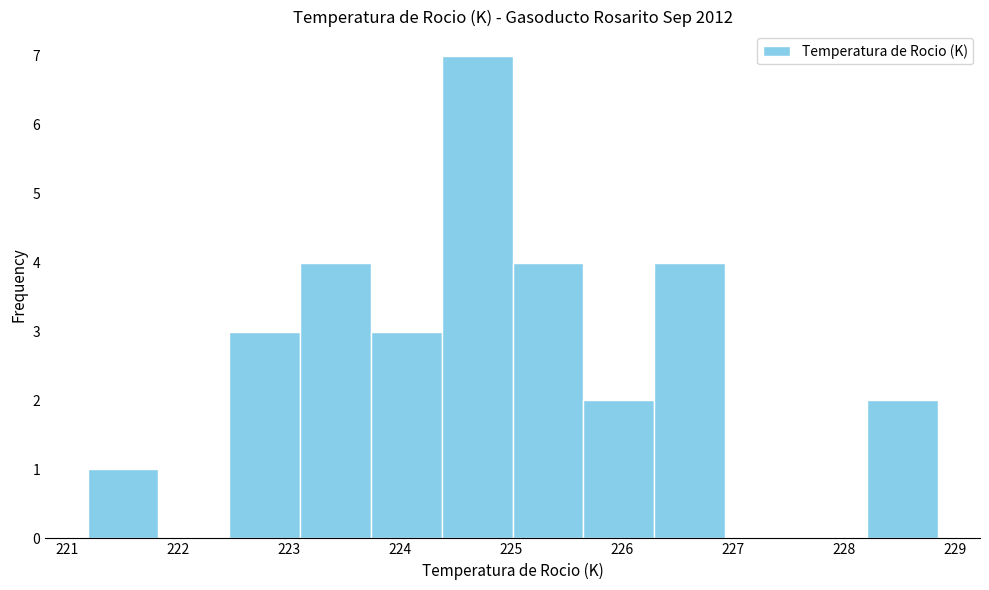

Reading left to right, list every bar in this chart as the range it spans on the x-axis followed by its height. Neither the bar edges nor the heights are printed on the chart, so give them approximately, as read against the axes.

221.2 to 221.8: 1
221.8 to 222.5: 0
222.5 to 223.1: 3
223.1 to 223.7: 4
223.7 to 224.4: 3
224.4 to 225.0: 7
225.0 to 225.6: 4
225.6 to 226.3: 2
226.3 to 226.9: 4
226.9 to 227.6: 0
227.6 to 228.2: 0
228.2 to 228.8: 2